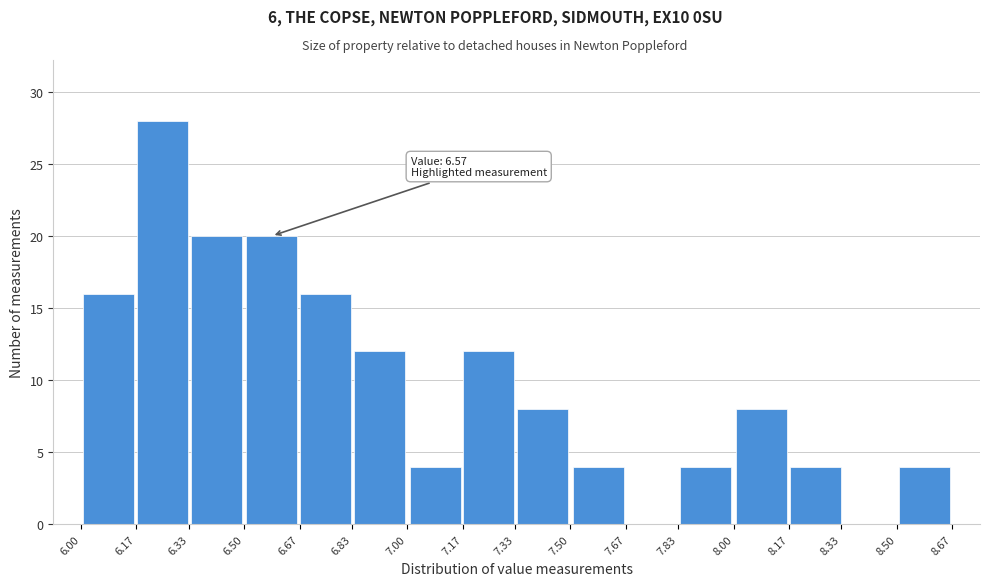

Which range on the x-axis has the tallest bar?

6.17 to 6.33